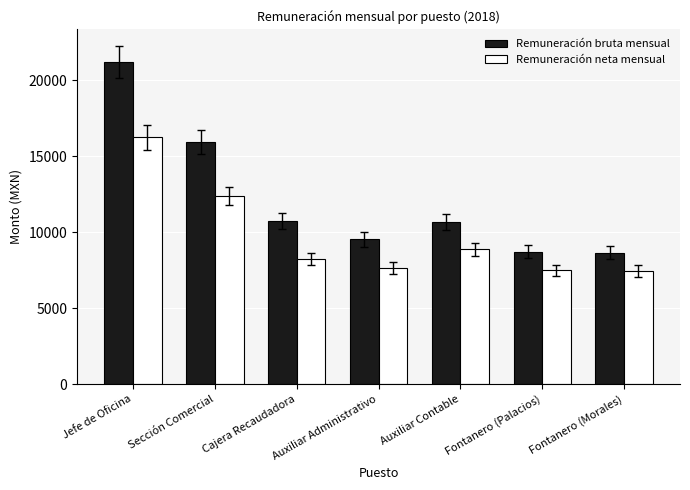

What position from the right is Cajera Recaudadora?

5